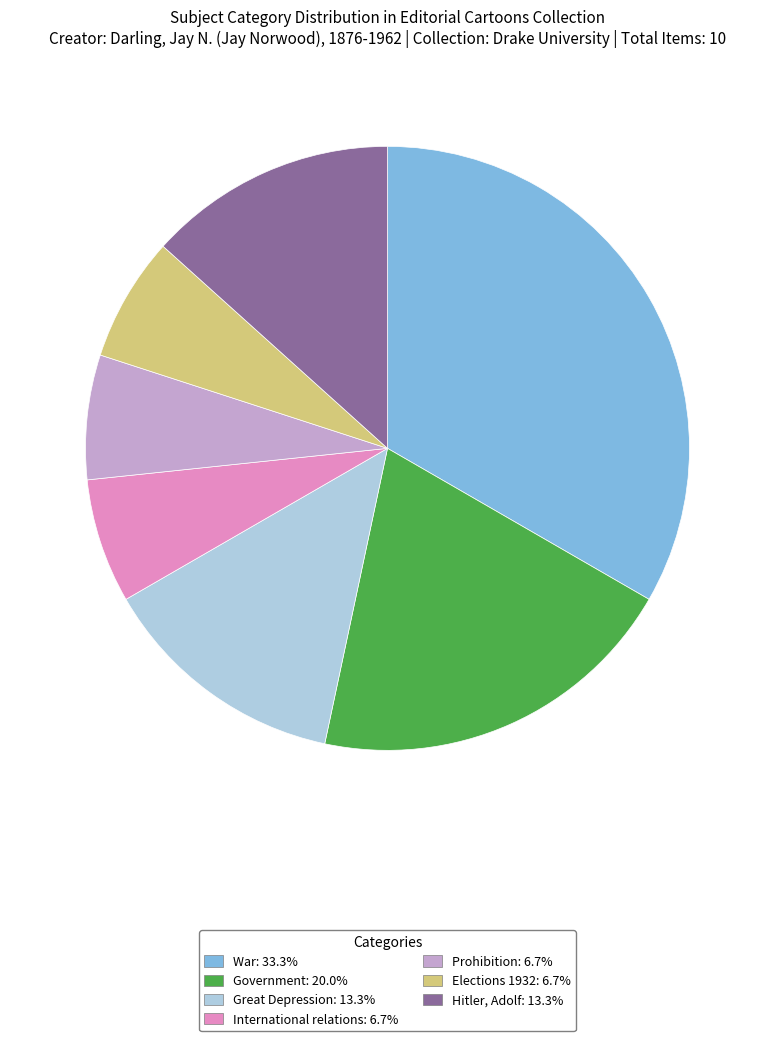

Is the sum of Prohibition: 6.7% and Hitler, Adolf: 13.3% greater than half?

No